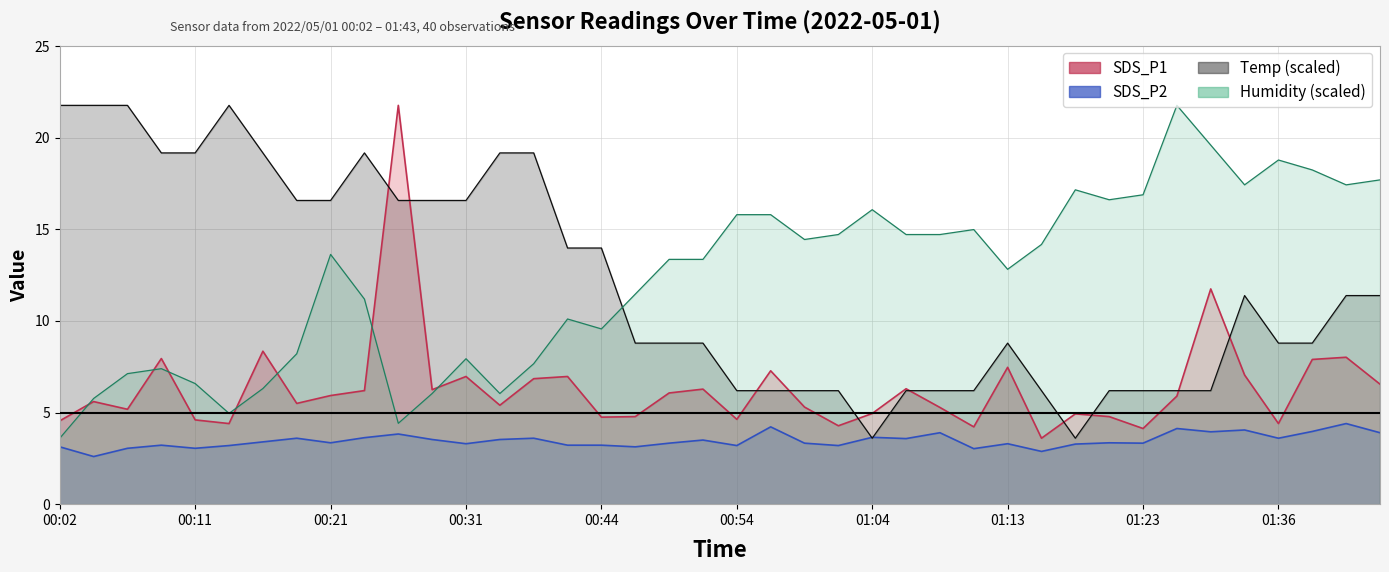

True or false: Humidity and SDS_P2 intersect in this chart.

False